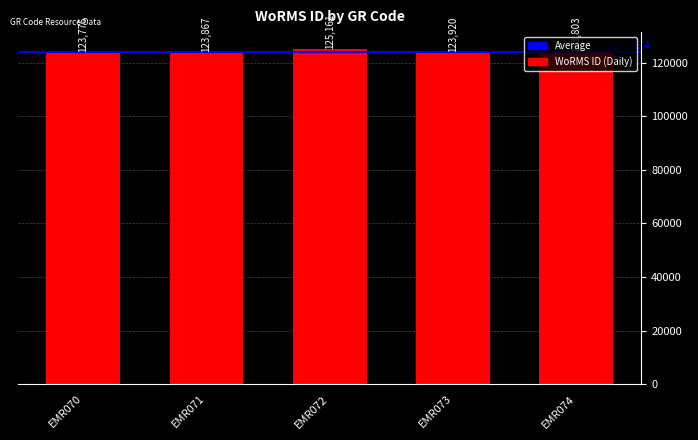

Reading left to right, transcribe all the data shown in this chart.

123776	123867	125161	123920	123803